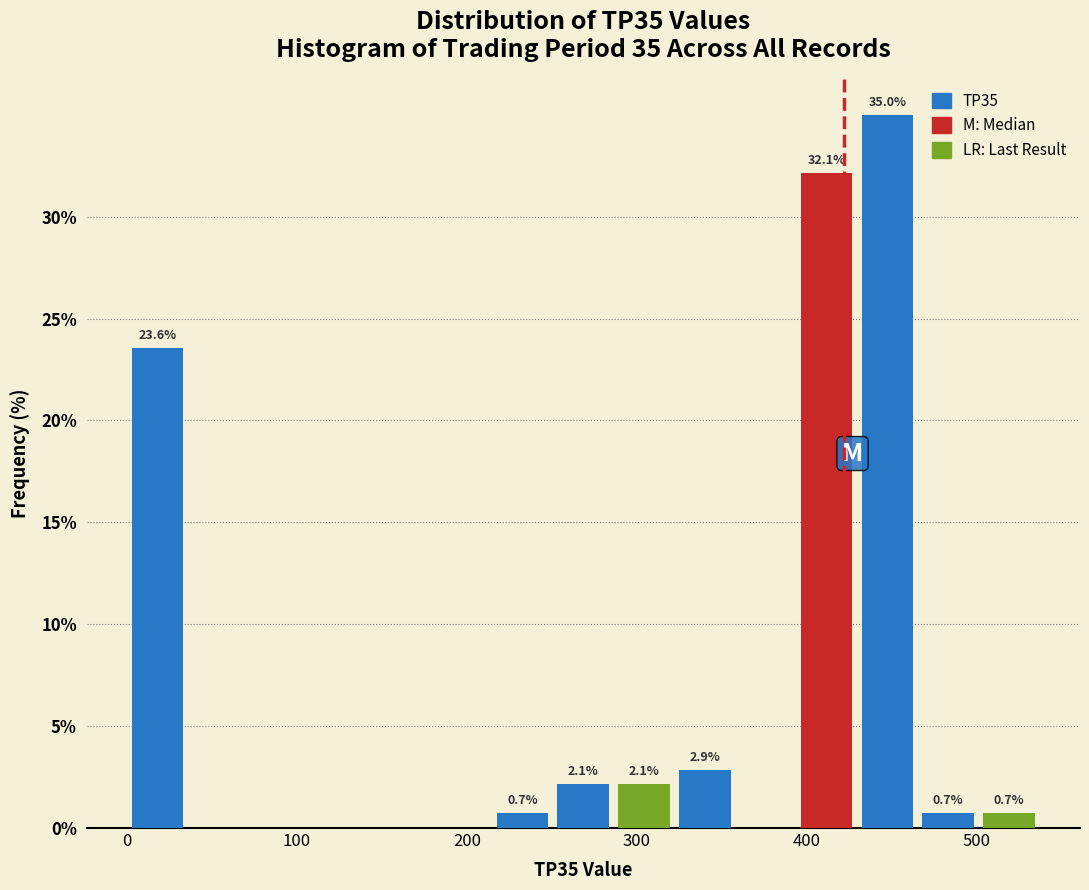

Read against the x-axis, roughly where is the centre of the tallest bar?

450